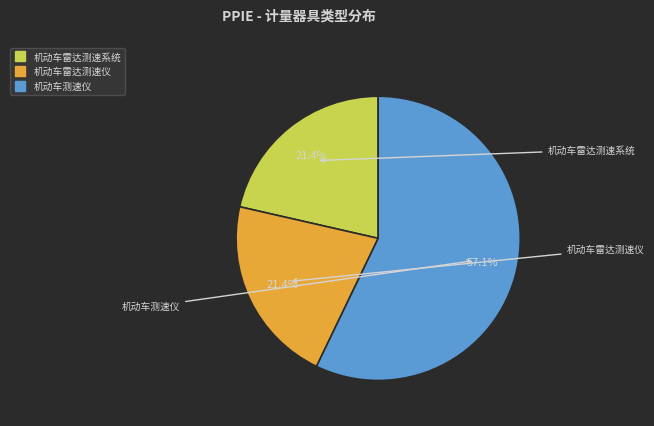

What portion of the pie excludes 机动车雷达测速系统?

78.6%